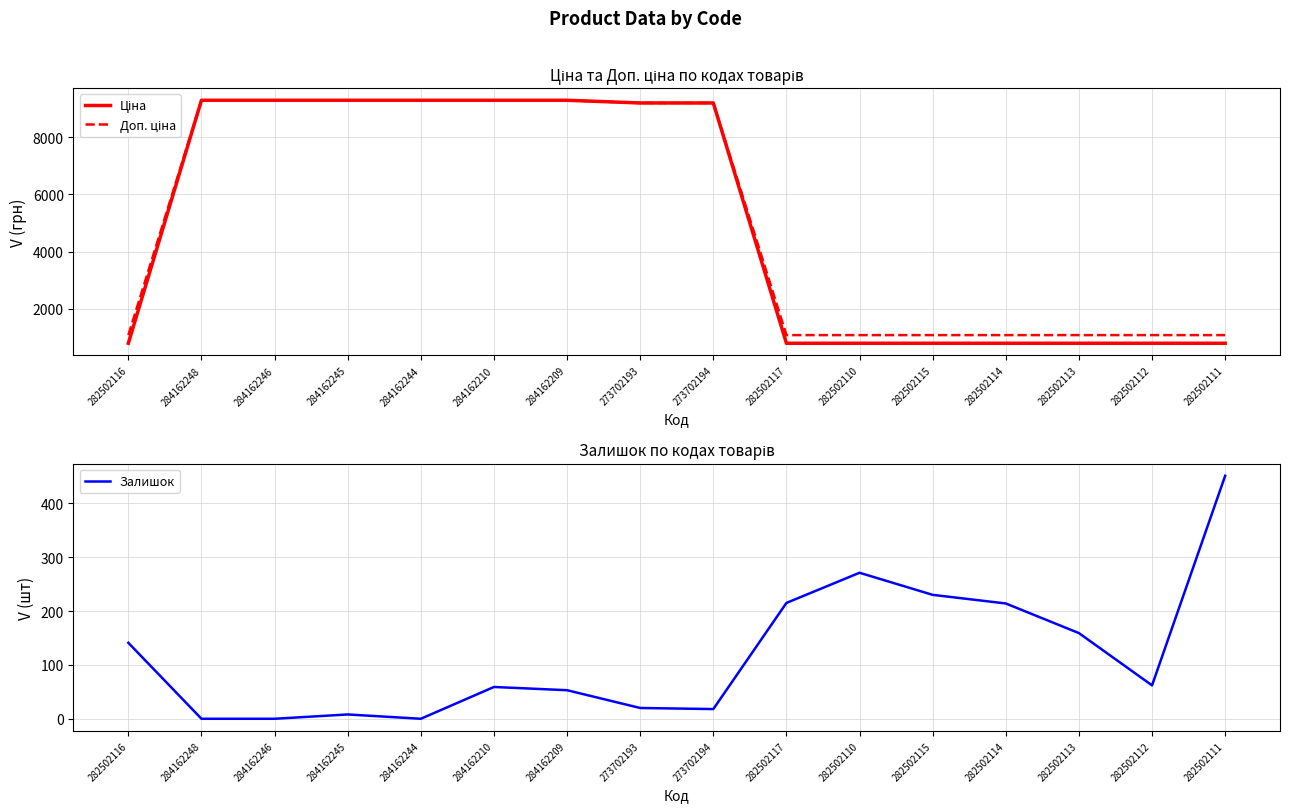

What is the total value across all series at 284162246?

18580.9